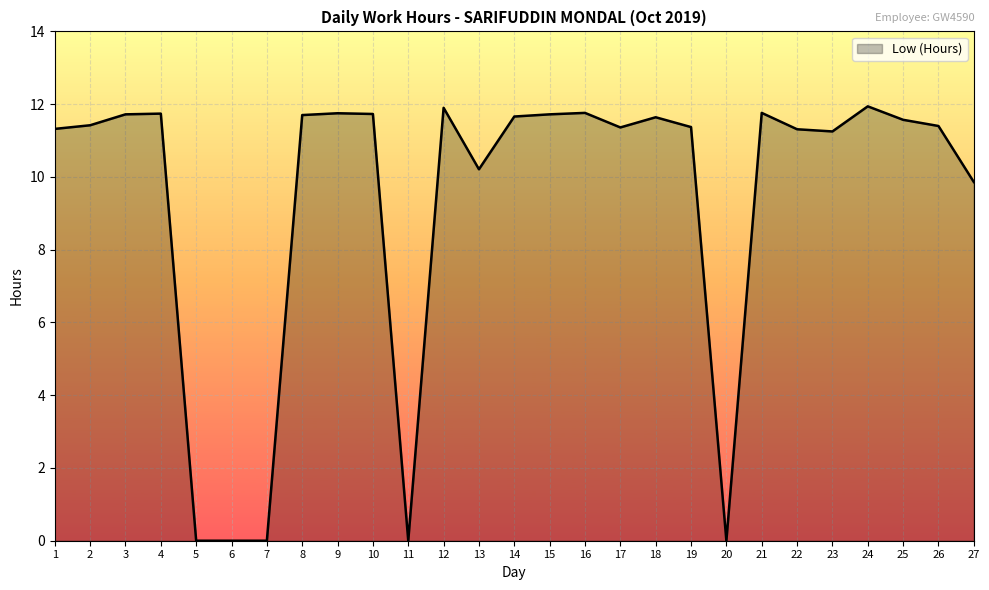

How many values exceed 11?

20